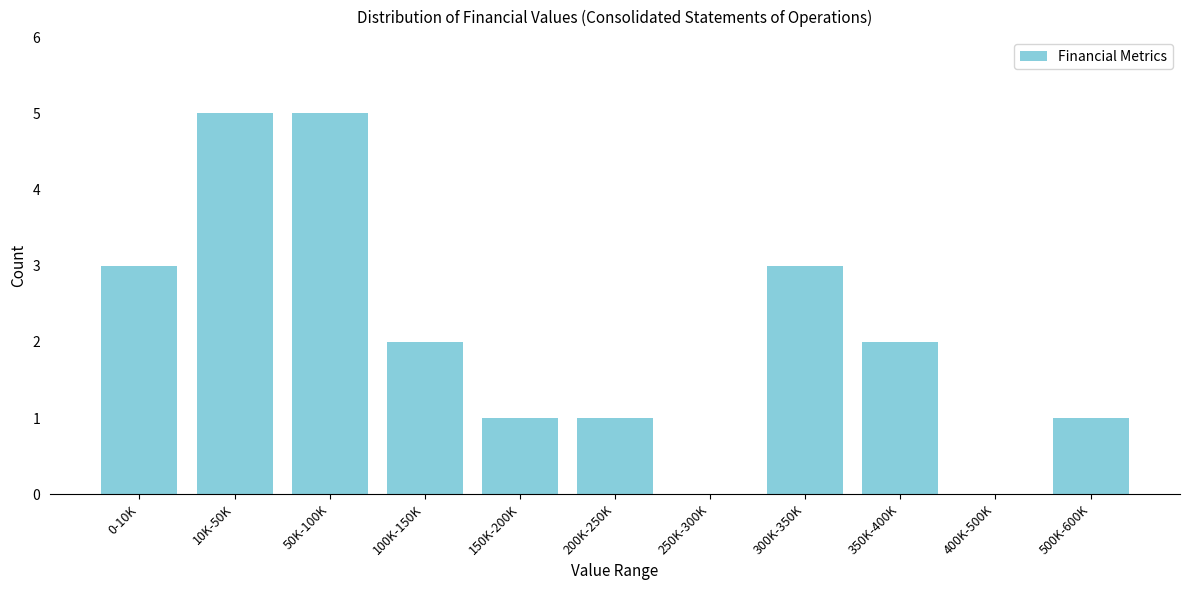

Reading right to left, list all the values displayed in this chart.

500K-600K=1	400K-500K=0	350K-400K=2	300K-350K=3	250K-300K=0	200K-250K=1	150K-200K=1	100K-150K=2	50K-100K=5	10K-50K=5	0-10K=3